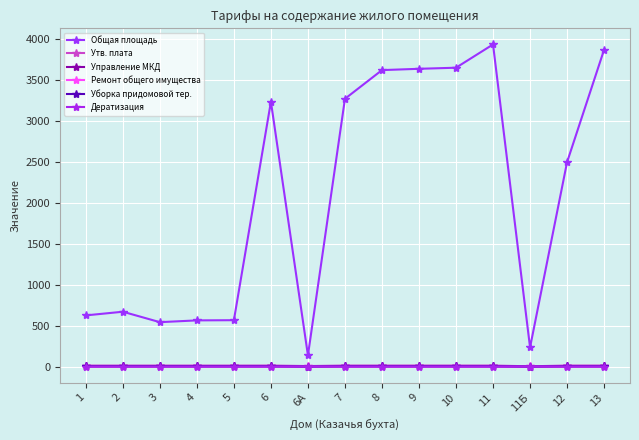

At how many categories does at least one series exceed 1711?

8